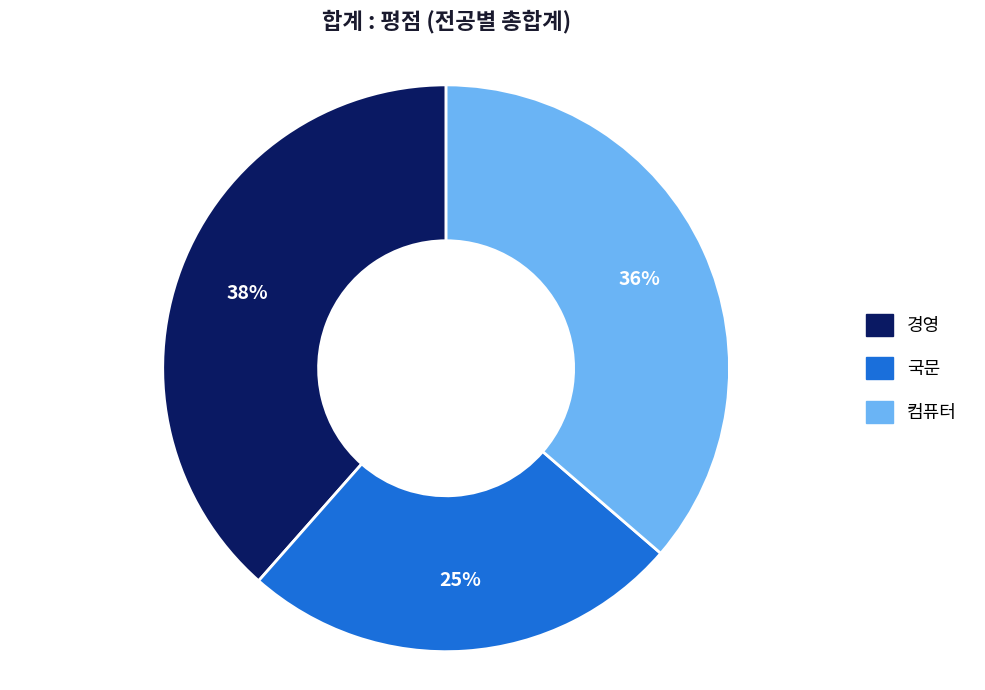

Which has a higher value, 국문 or 경영?

경영